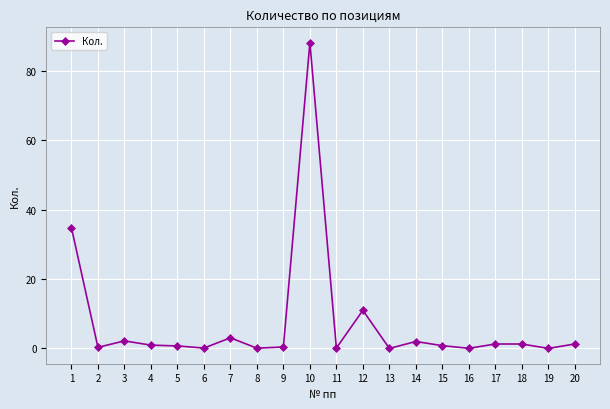

True or false: the data shows 0.8 at 15.

True